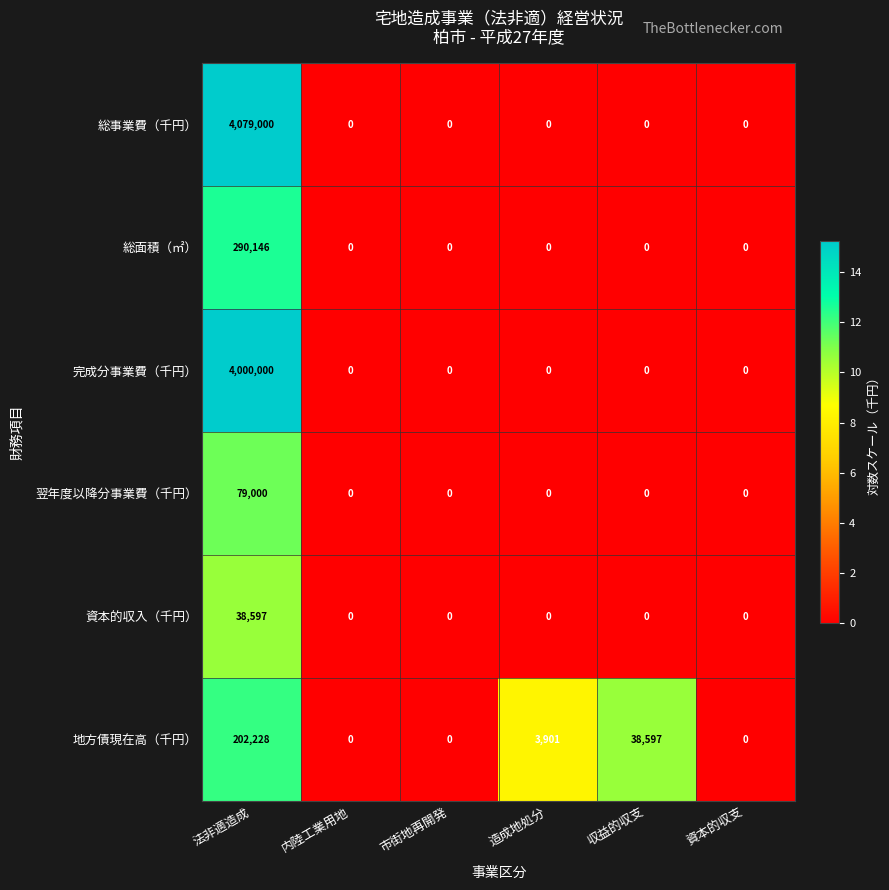

Which series has the largest total across all categories?

総事業費（千円）